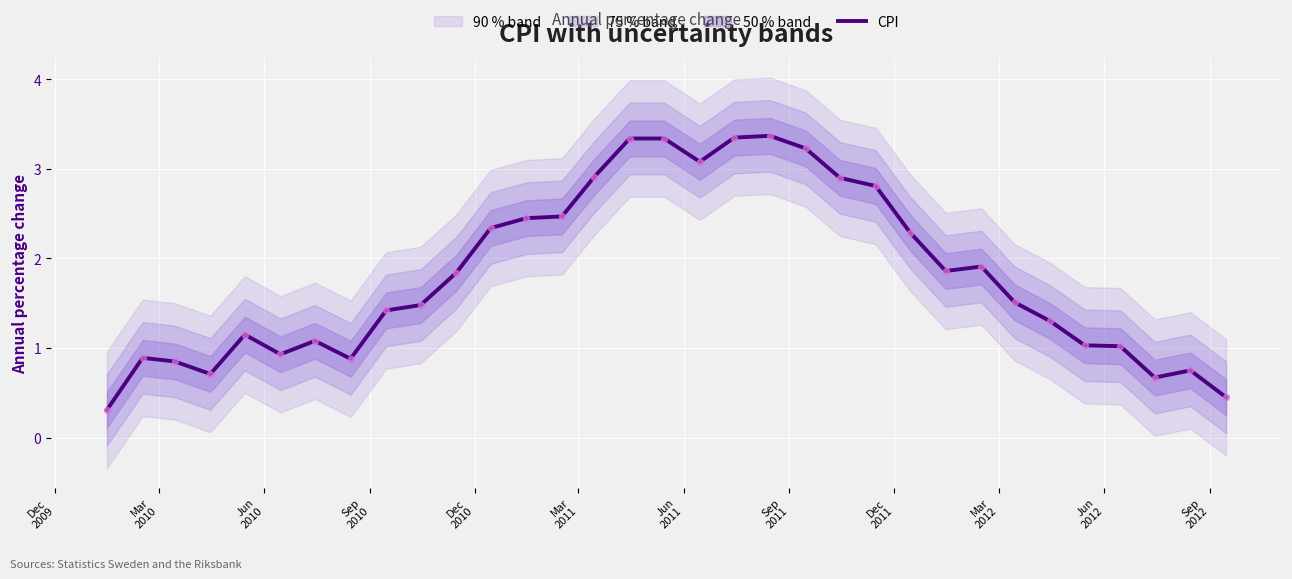

What is the minimum value for CPI?

0.3